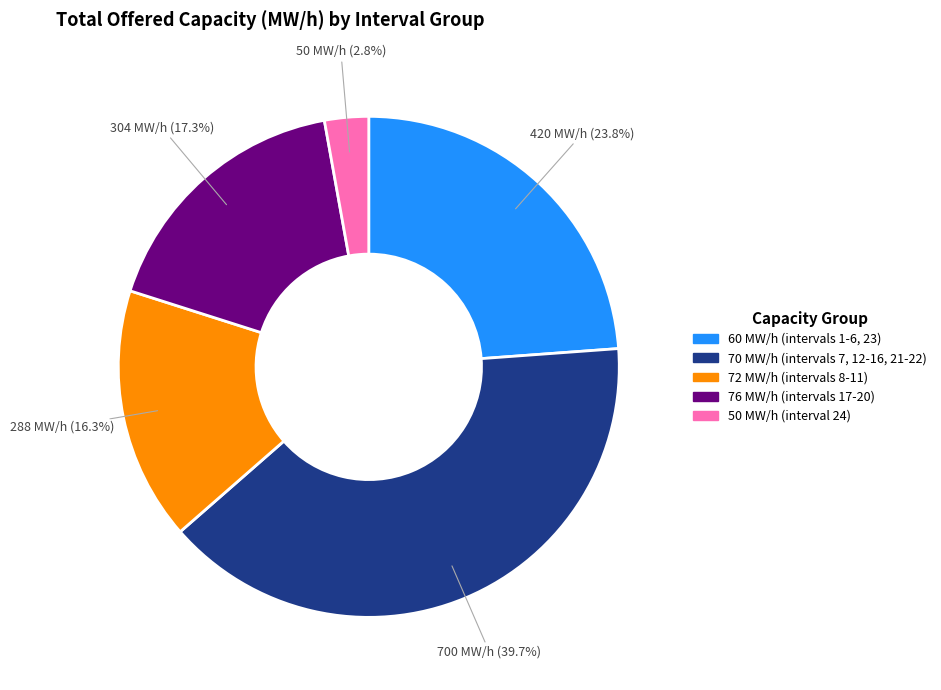

Does any single category account for the majority?

No